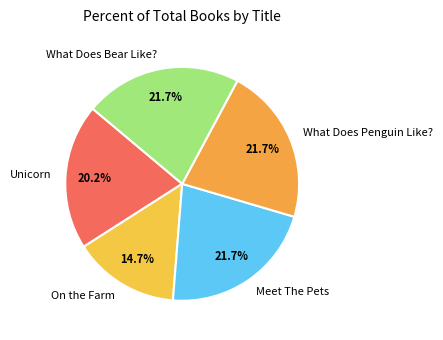

To the nearest percent, what is the difference between the What Does Penguin Like? and Unicorn slice percentages?

2%